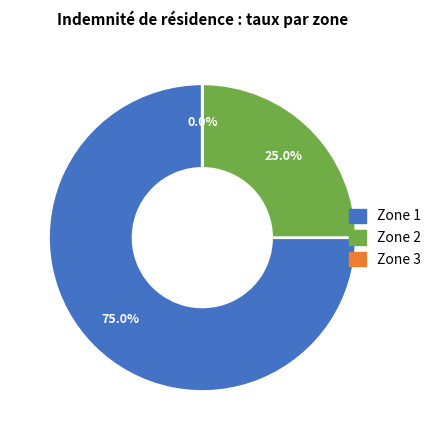

Is Zone 3 (0%) the majority of the pie?

No